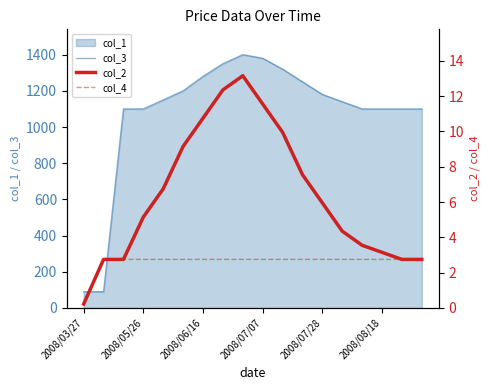

What is the lowest value of the col_3 series?

90